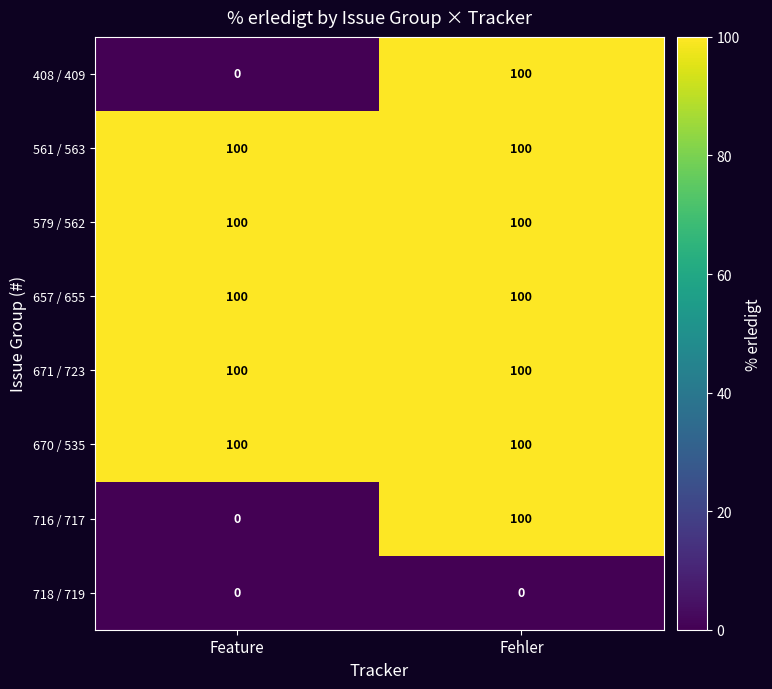

The value of 671 / 723 at Fehler is 100. True or false?

True